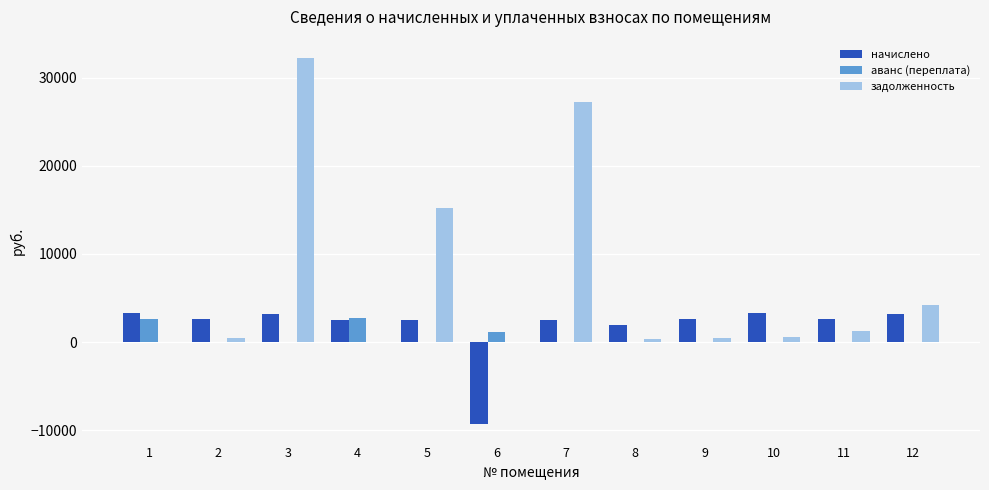

Between 3 and 6, which series saw the biggest shift?

задолженность